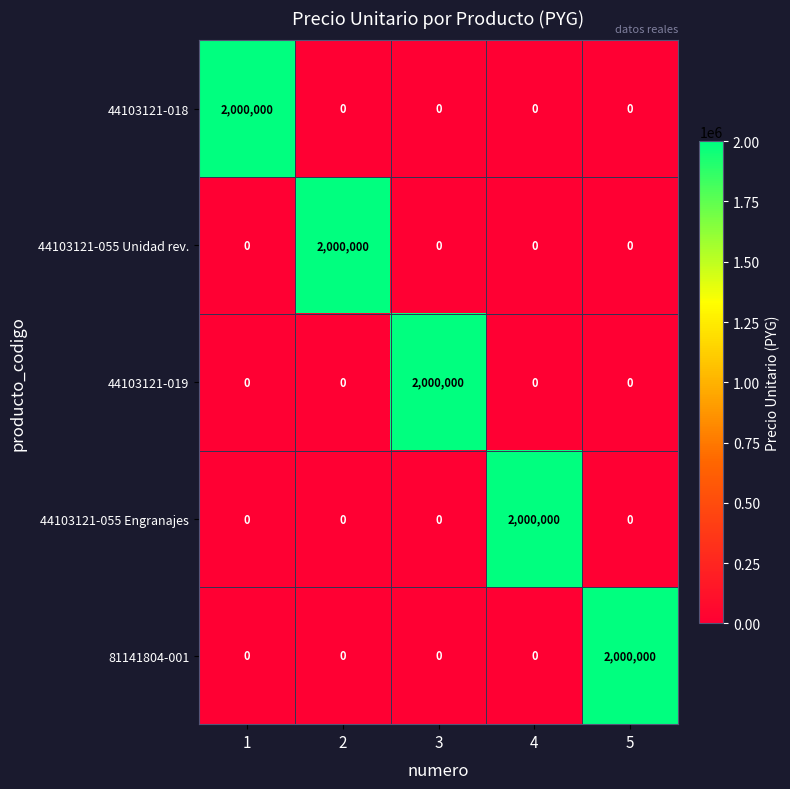

What is the sum of the 44103121-055 Engranajes values at 2 and 4?

2000000